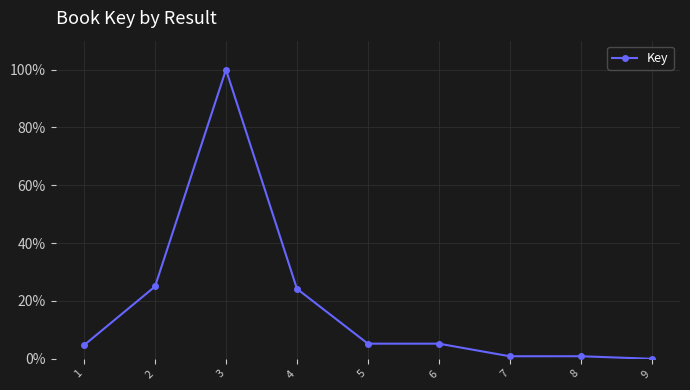

Reading left to right, what are all the values shown in this chart?

1=4.7	2=25.0	3=100.0	4=24.2	5=5.2	6=5.2	7=0.9	8=0.9	9=0.0